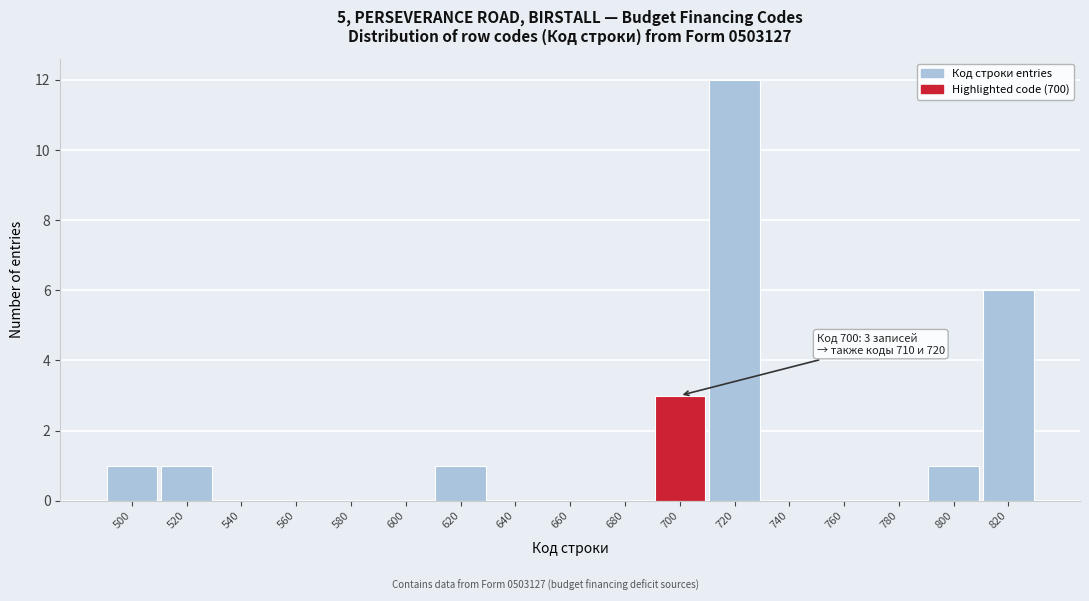

Which range on the x-axis has the tallest bar?

710 to 730